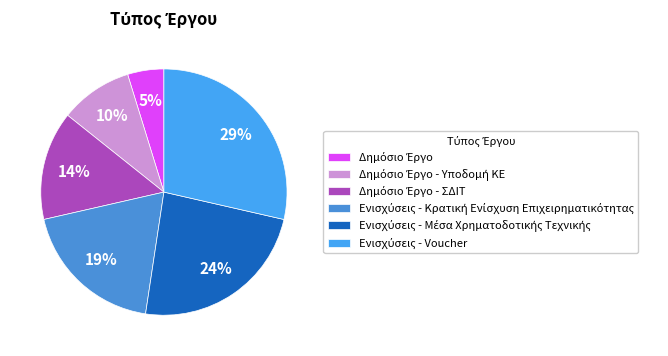

To the nearest percent, what is the difference between the largest and smallest slice percentages?

24%